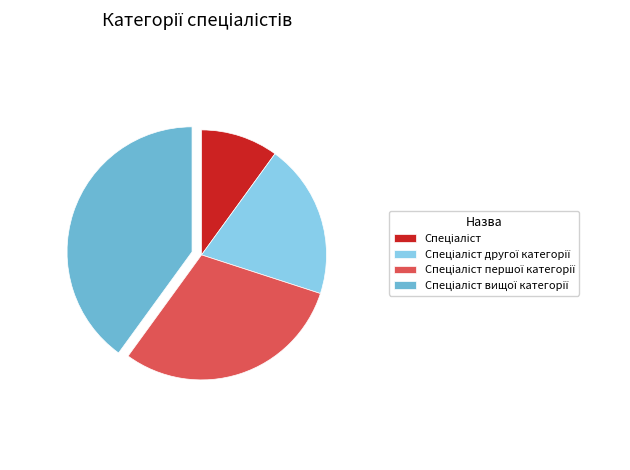

Does any single category account for the majority?

No